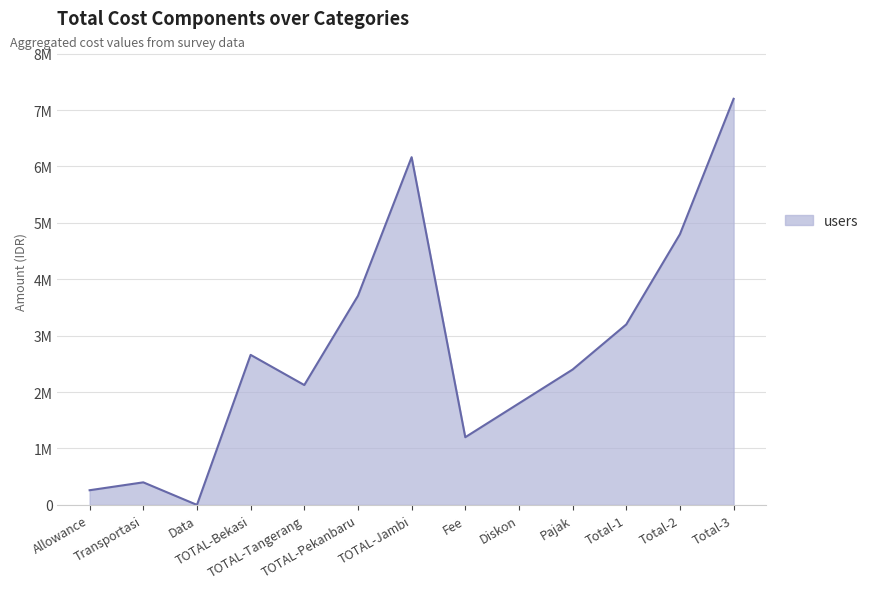

Reading left to right, list all the values displayed in this chart.

260000	400000	0	2660000	2125000	3706800	6164800	1200000	1800000	2400000	3200000	4800000	7200000